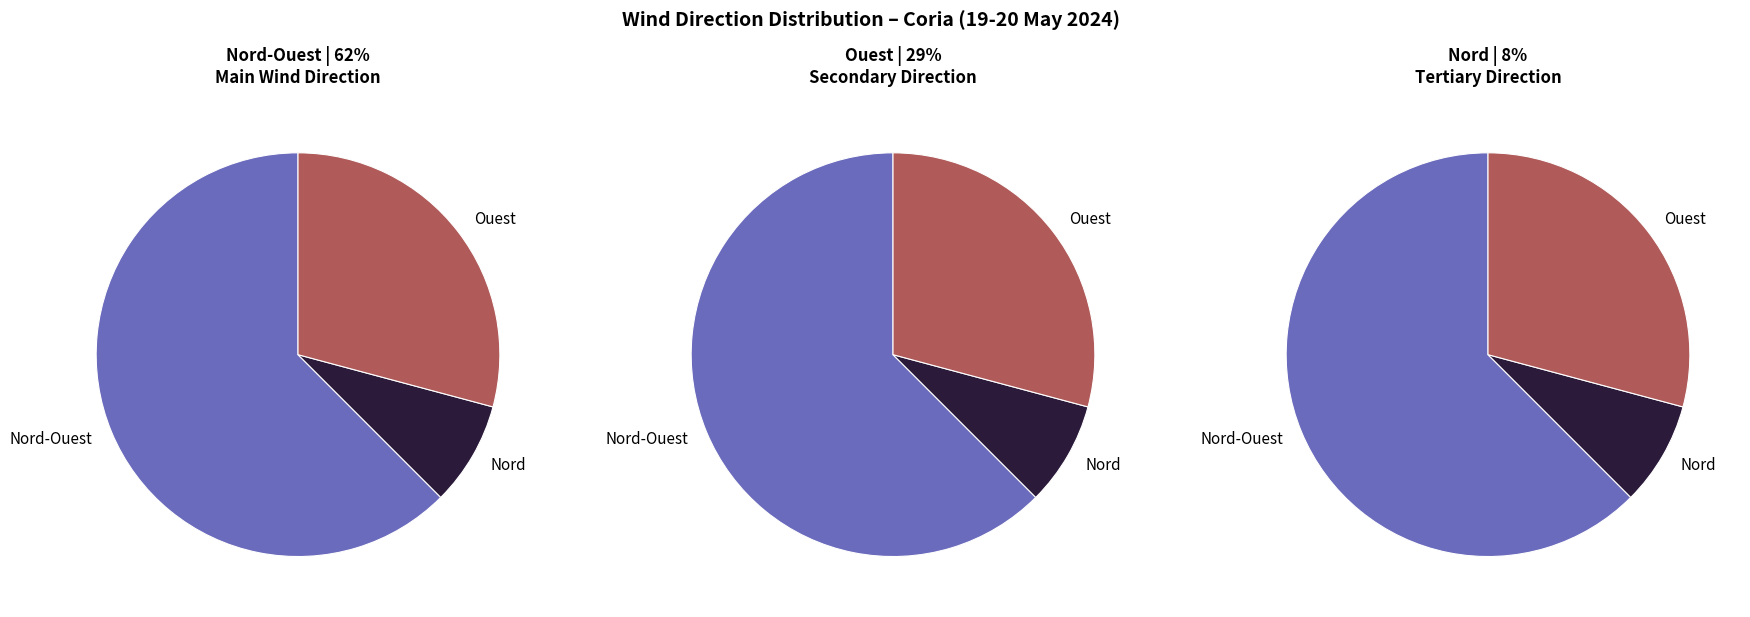

Count the number of slices in the pie.

3